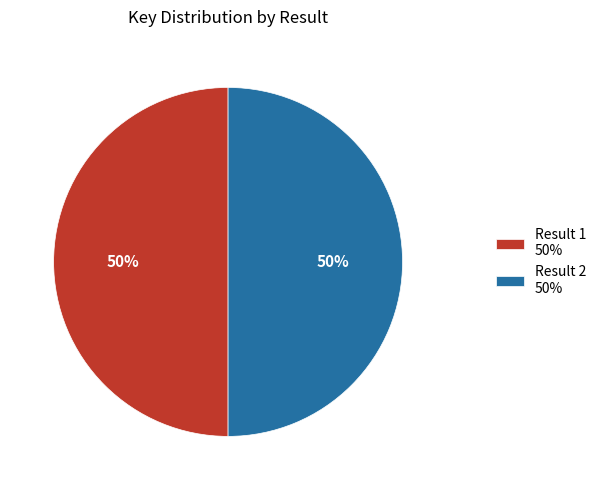

True or false: Result 2 accounts for 50% of the total.

True